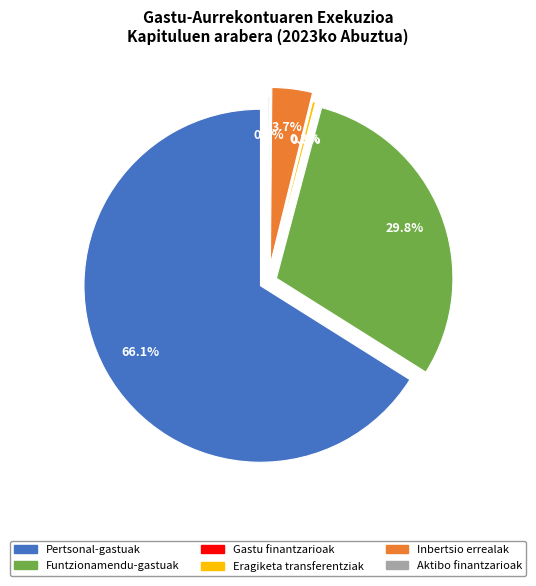

What portion of the pie excludes Inbertsio errealak?

96.3%